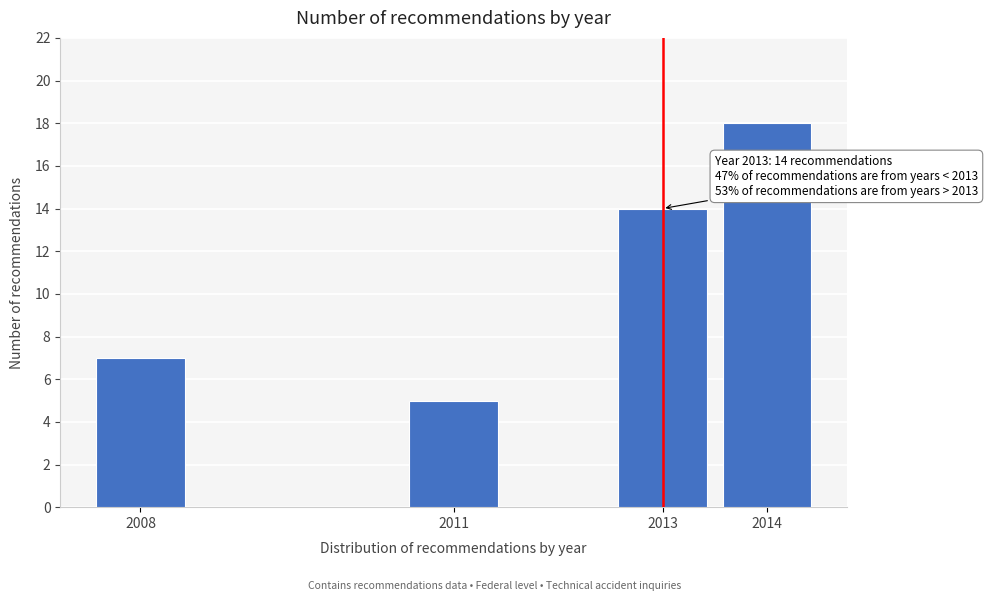

Reading left to right, extract all data points from this chart.

7	5	14	18